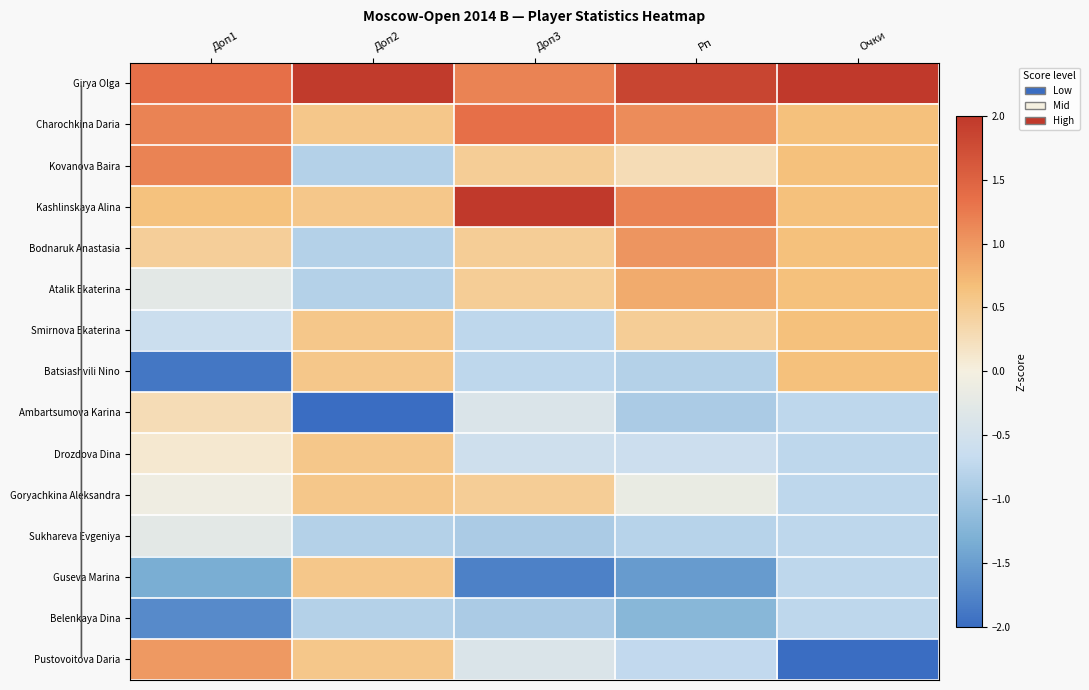

Count the number of categories in the chart.

5